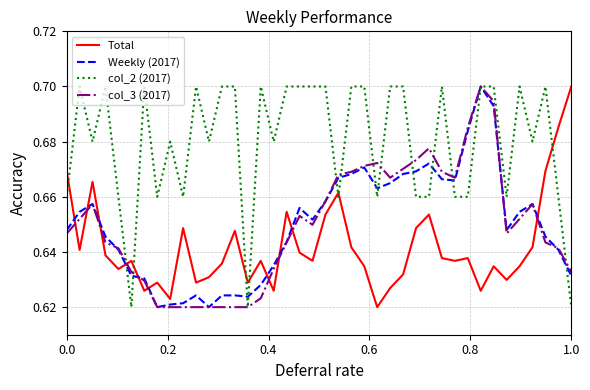

How many lines are shown in the chart?

4